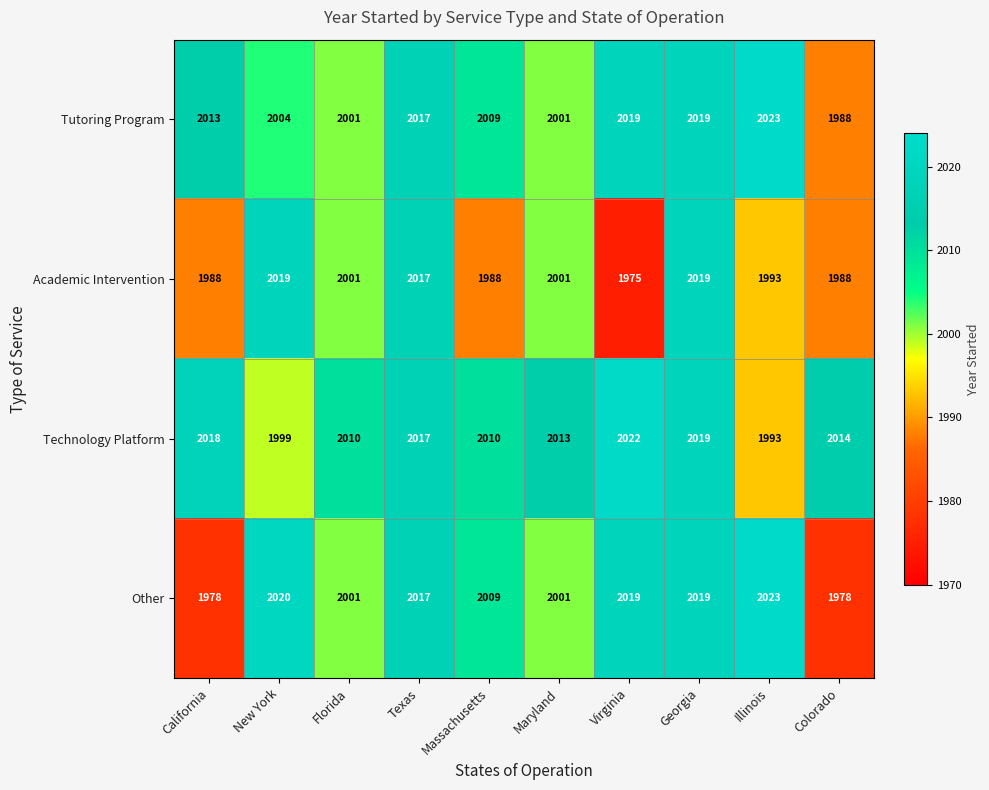

At how many categories does at least one series exceed 1979?

10